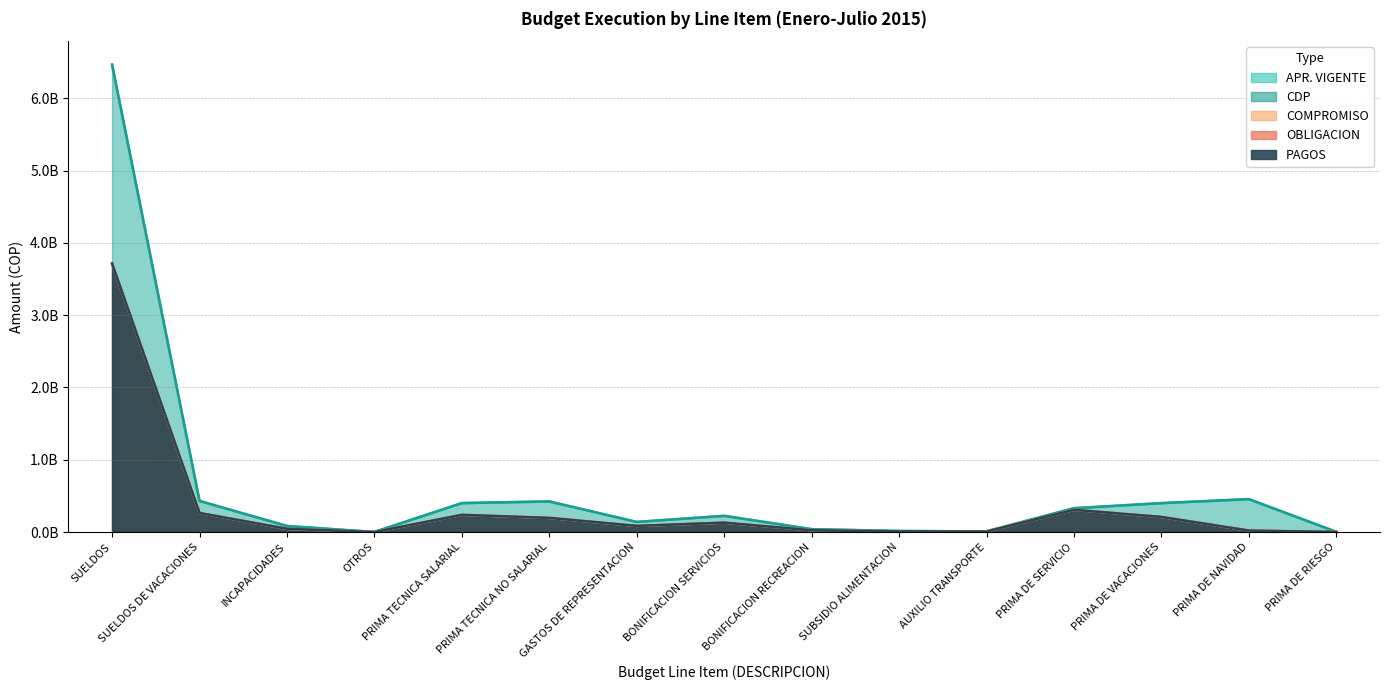

What is the maximum value for COMPROMISO?

3718048178